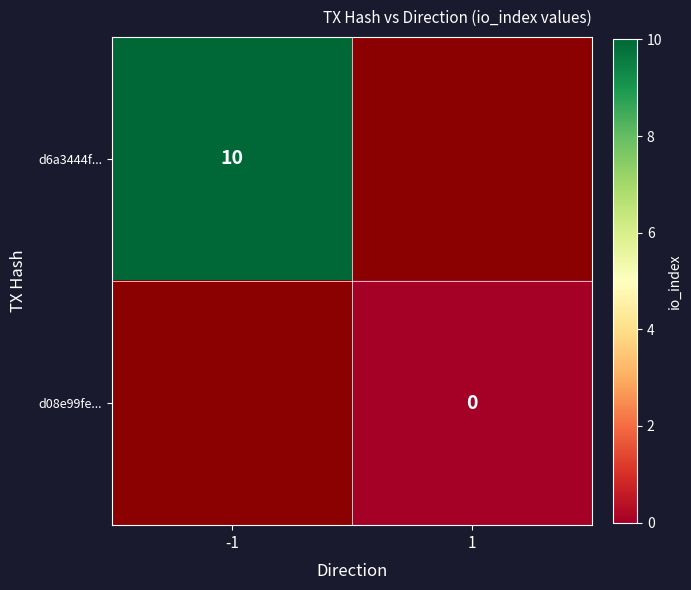

The d08e99fe... series shows 0.0 at 1. True or false?

True